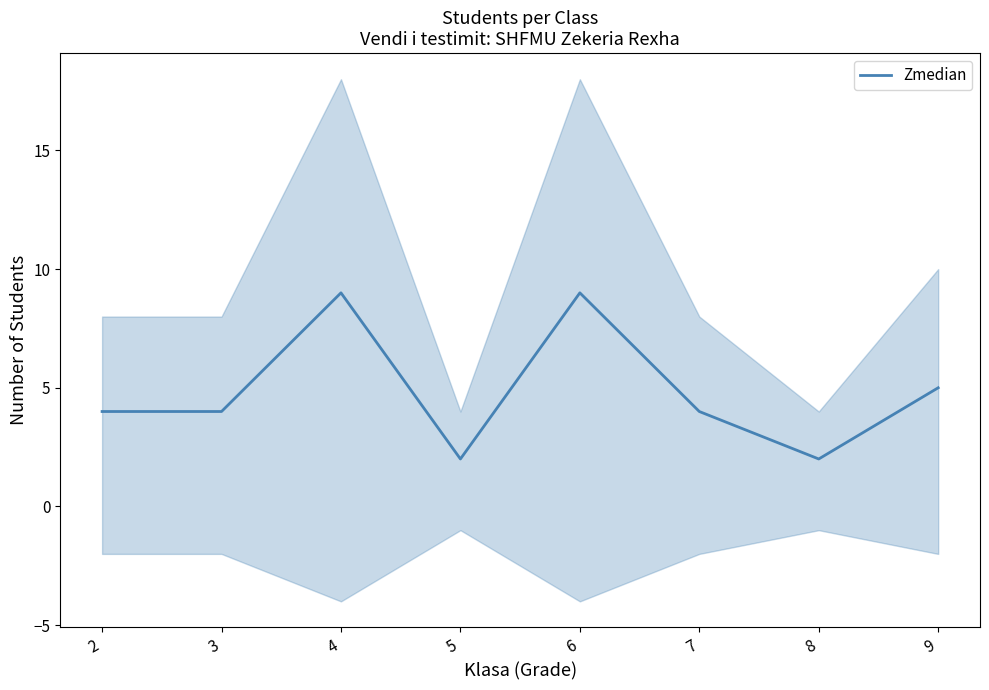

Reading left to right, transcribe all the data shown in this chart.

2=4	3=4	4=9	5=2	6=9	7=4	8=2	9=5